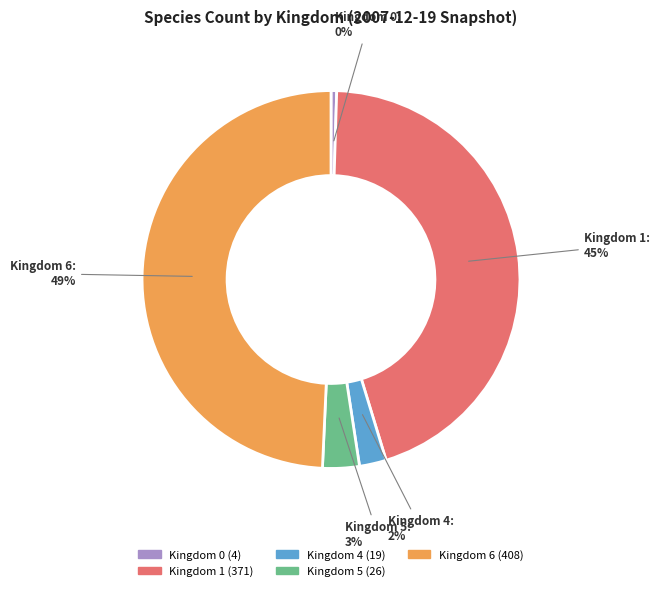

To the nearest percent, what is the difference between the Kingdom 0 and Kingdom 4 slice percentages?

2%